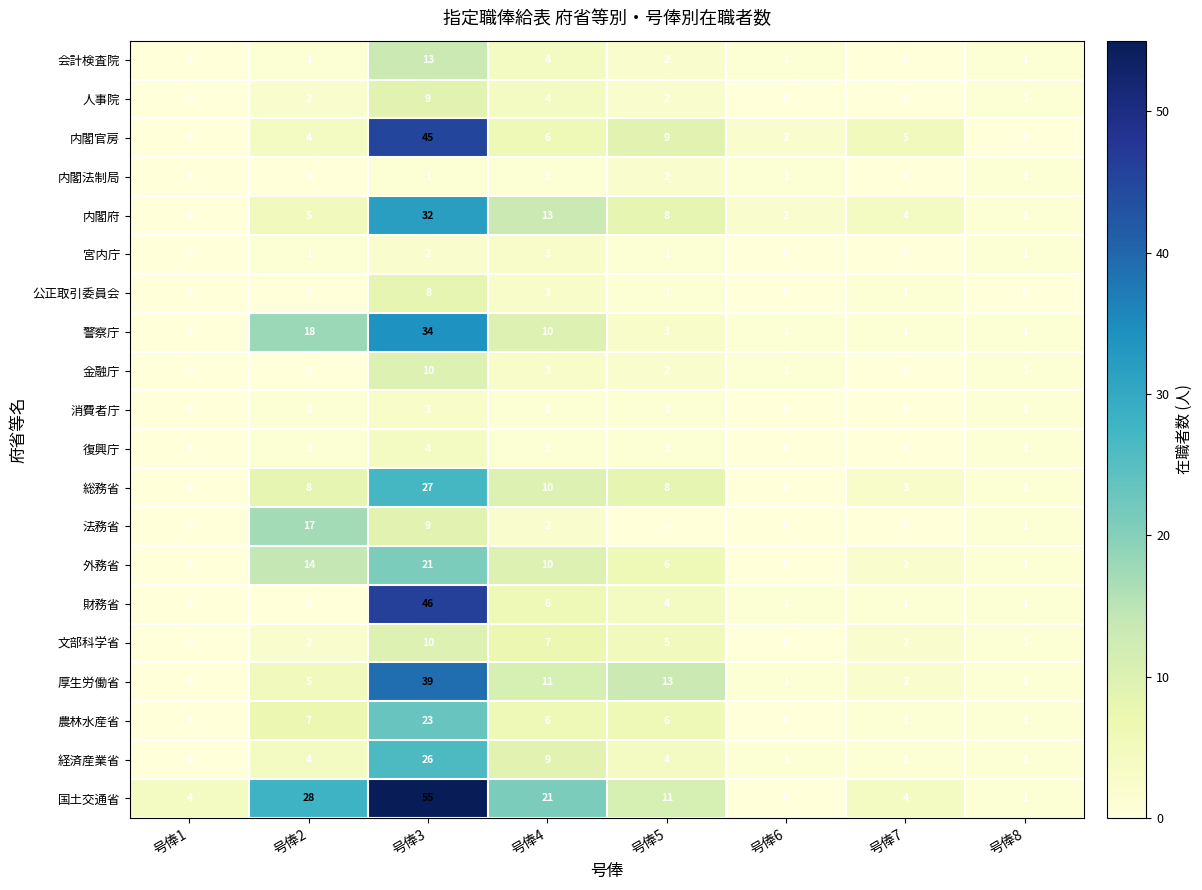

What is the spread (max minus min) of values at 号俸7?

5